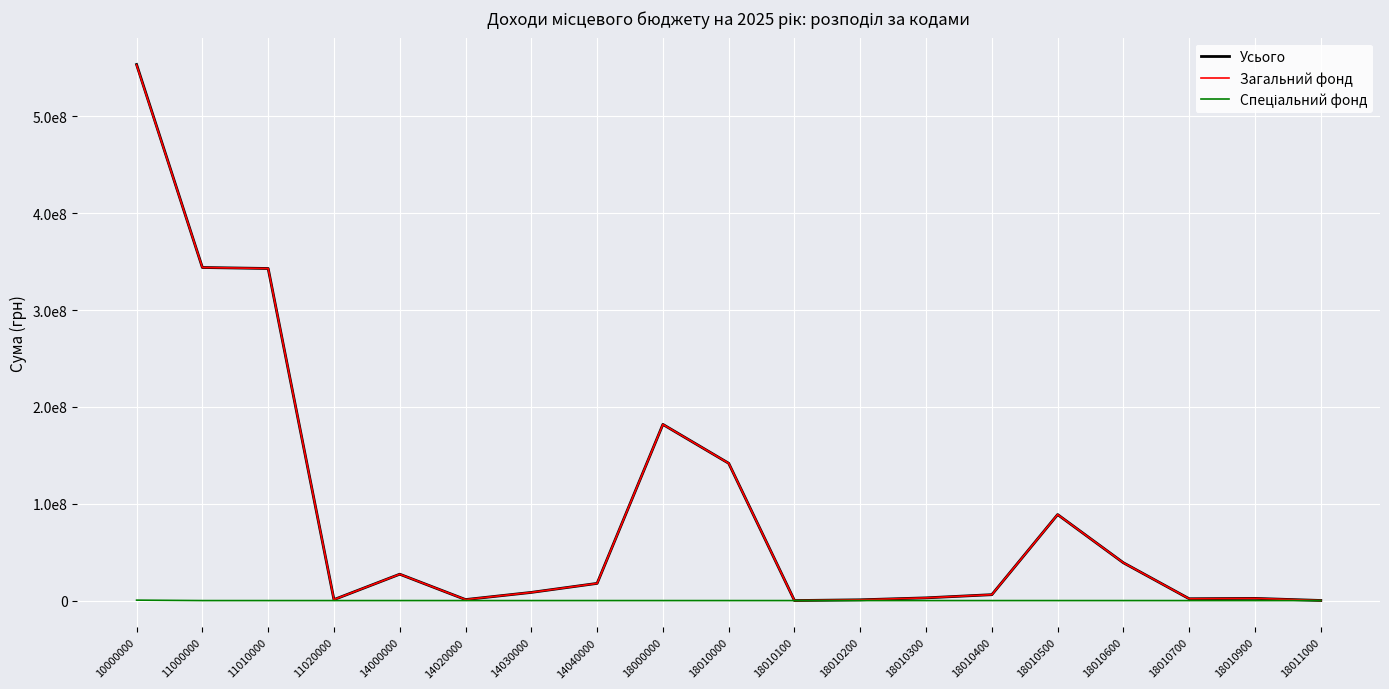

Does the chart have visible grid lines?

Yes